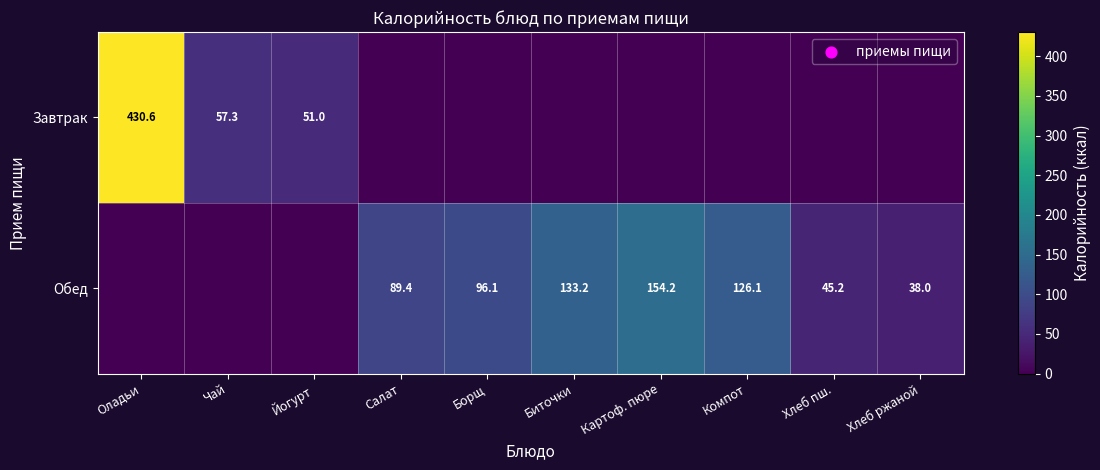

Is it true that Завтрак equals 93.4 at Чай?

False